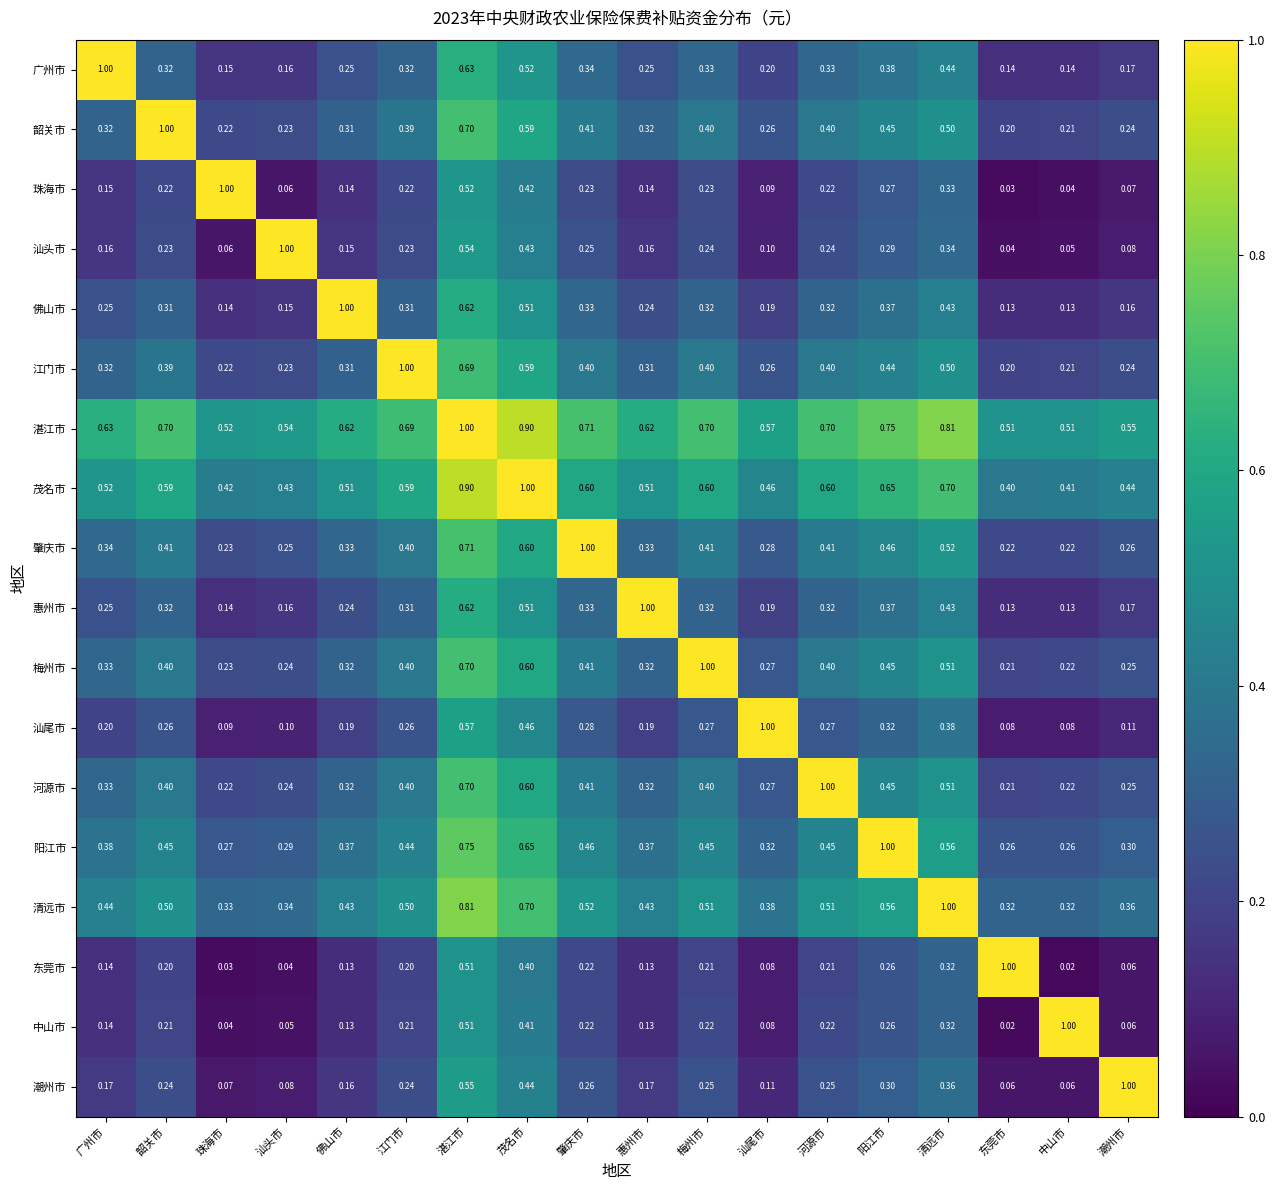

At which label does 汕头市 reach its peak?

汕头市